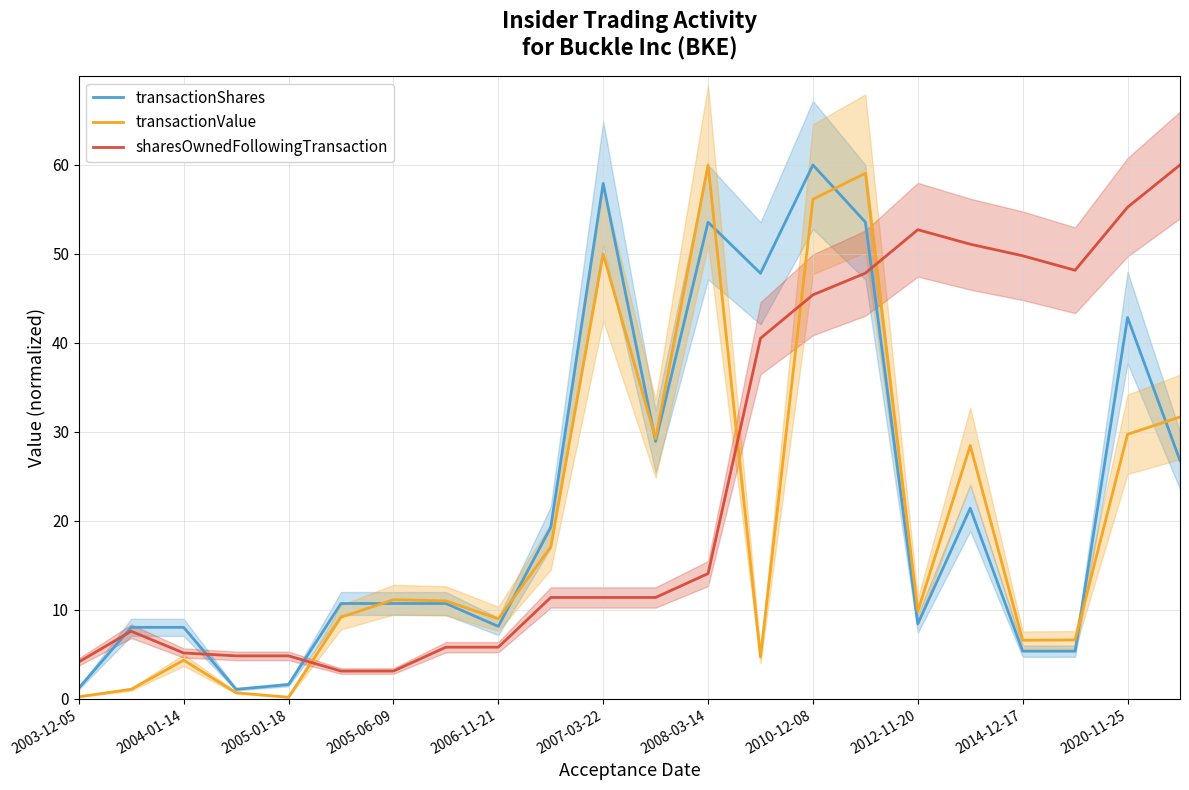

What is the minimum value shown in the chart?

0.2